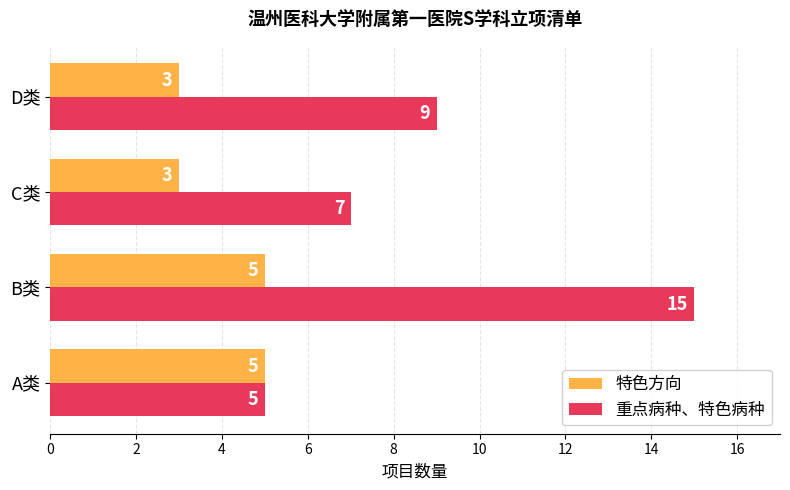

Rank the series by their maximum value, from highest to lowest.

重点病种、特色病种, 特色方向